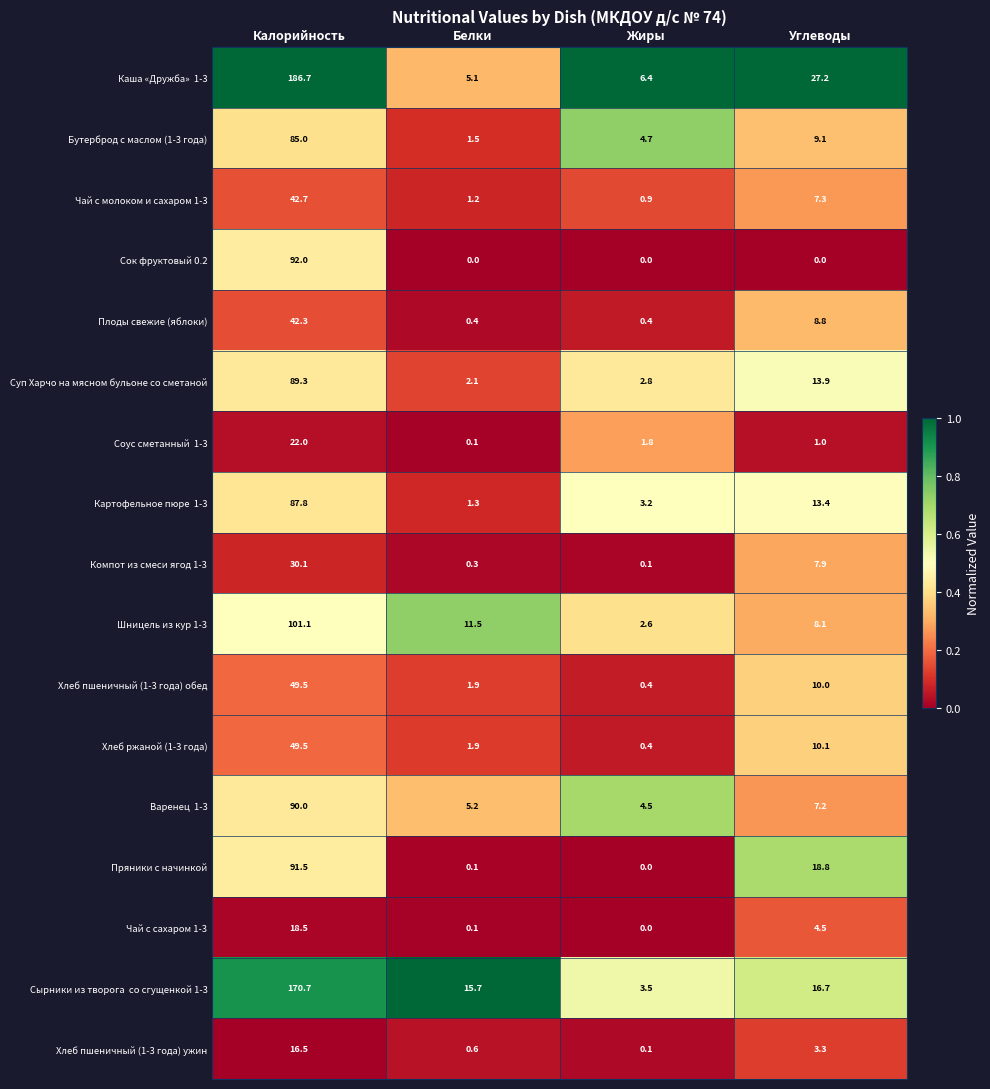

The value of Бутерброд с маслом (1-3 года) at Жиры is 3.3. True or false?

False